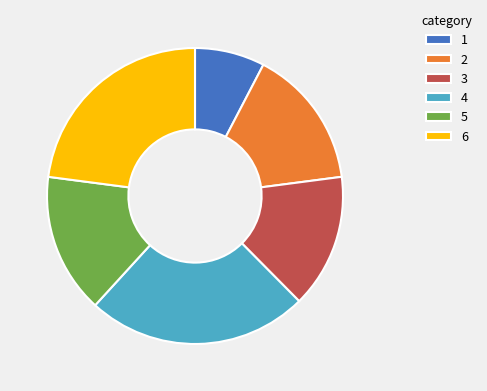

Between 1 and 3, which is larger?

3